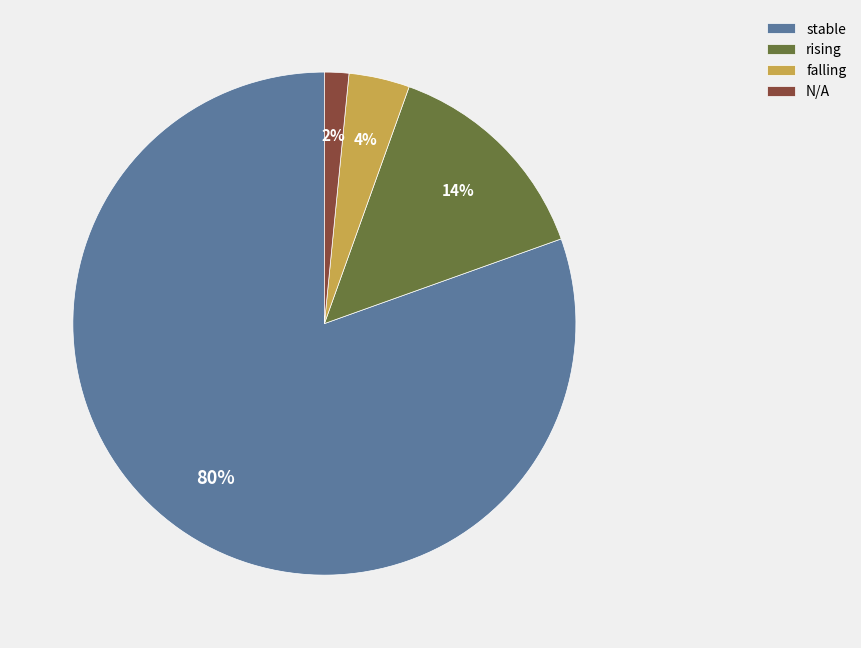

Which slice is the largest?

stable